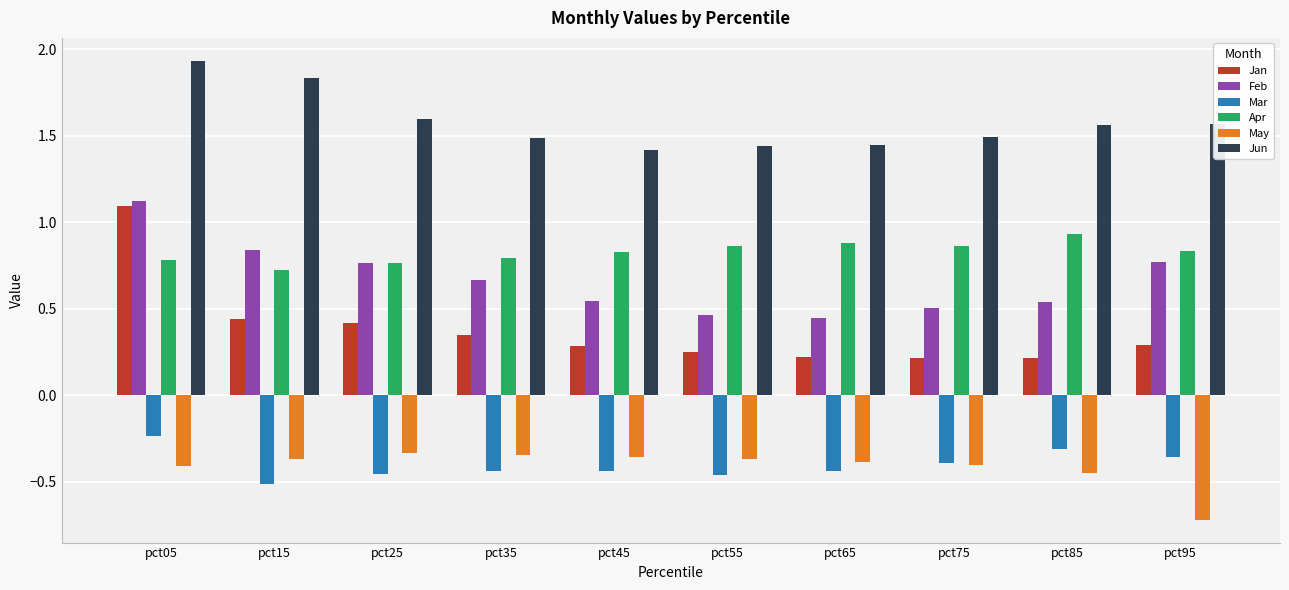

Which series changed the most between pct05 and pct15?

Jan